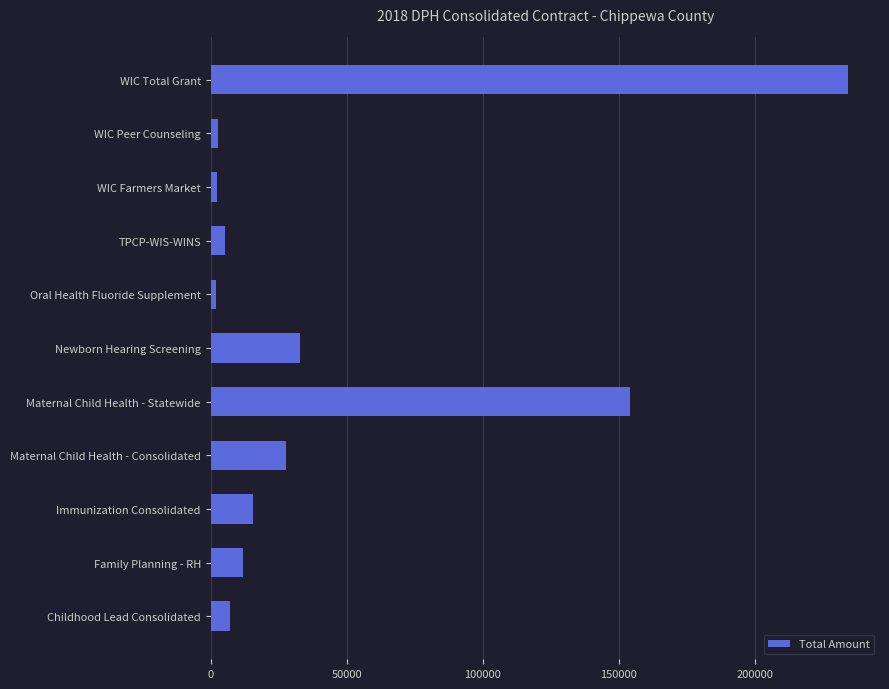

Which category has the highest value across all series?

WIC Total Grant